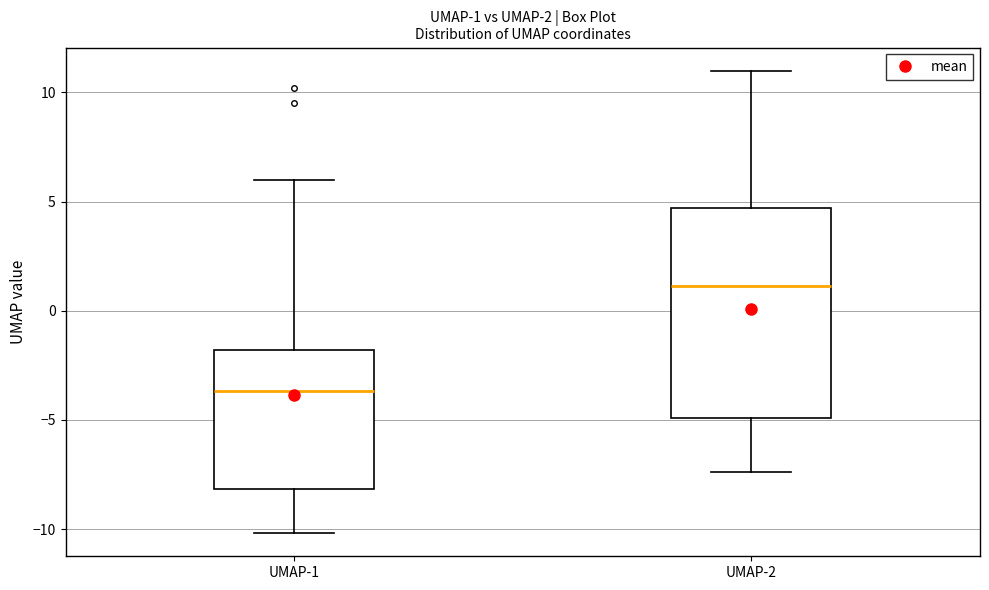

Which box's median line is the highest?

UMAP-2